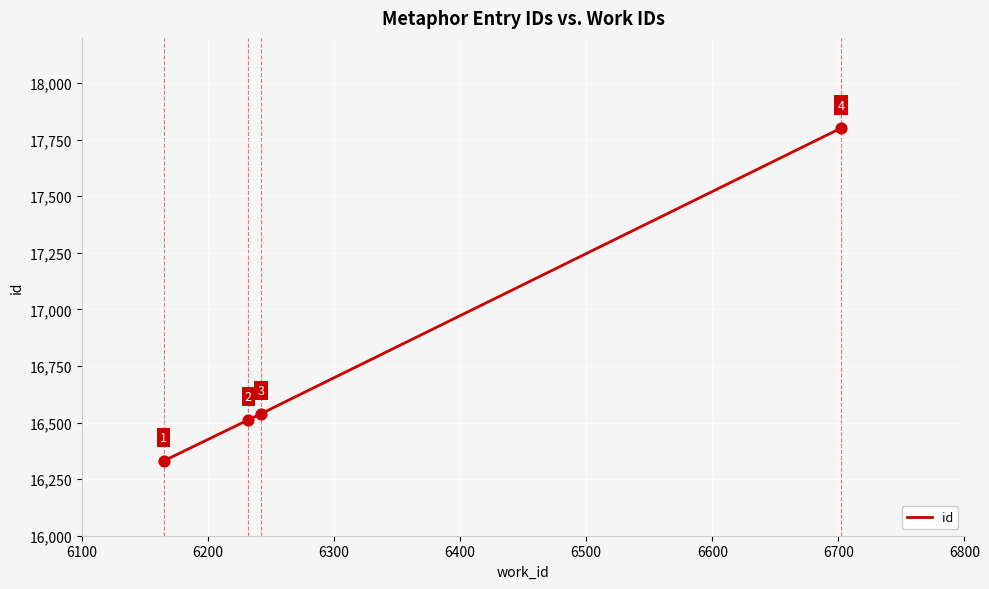

What is the average value?

16796